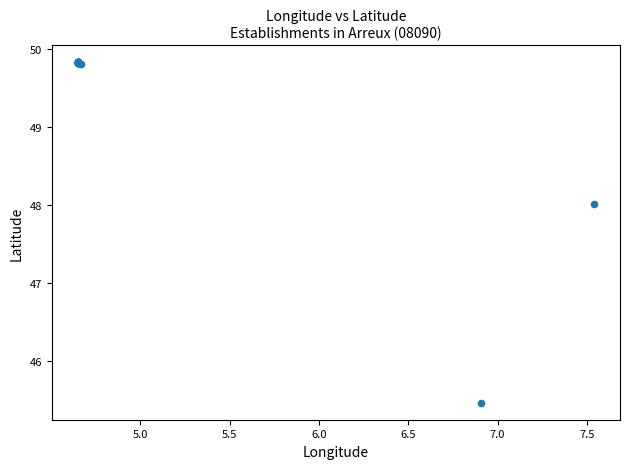

What Y value in the scatter plot is closest to 47?

48.0